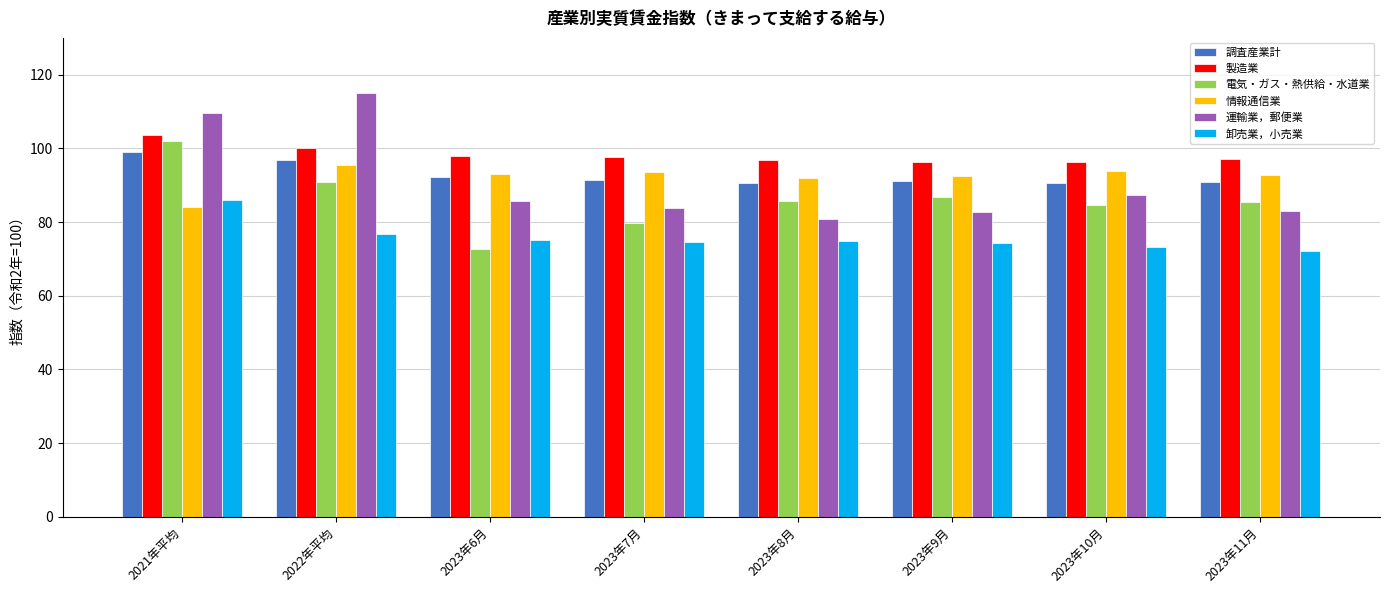

What is the highest value of the 調査産業計 series?

98.9